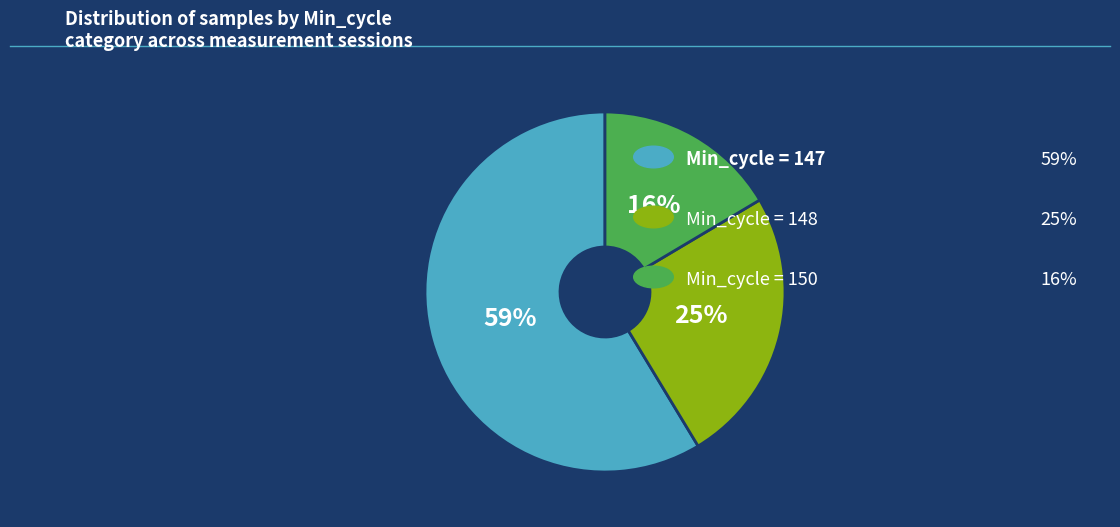

Is there a majority slice in this chart?

Yes